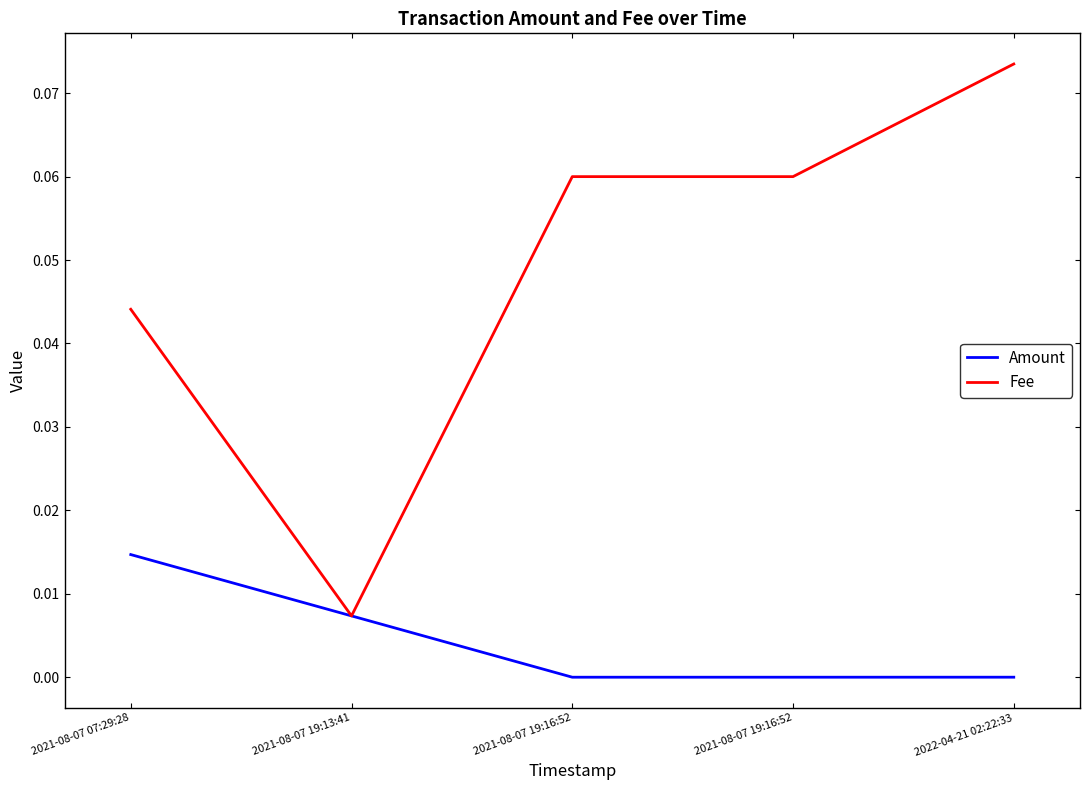

What is the approximate value of Fee at 2022-04-21 02:22:33?

0.1